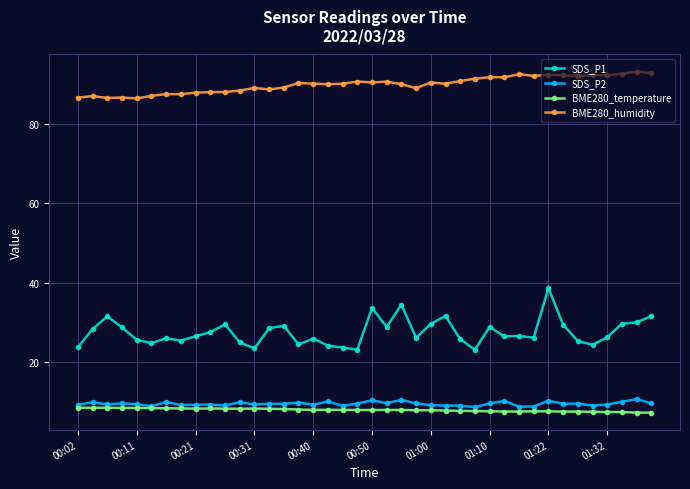

What is the lowest value of the SDS_P1 series?

23.1